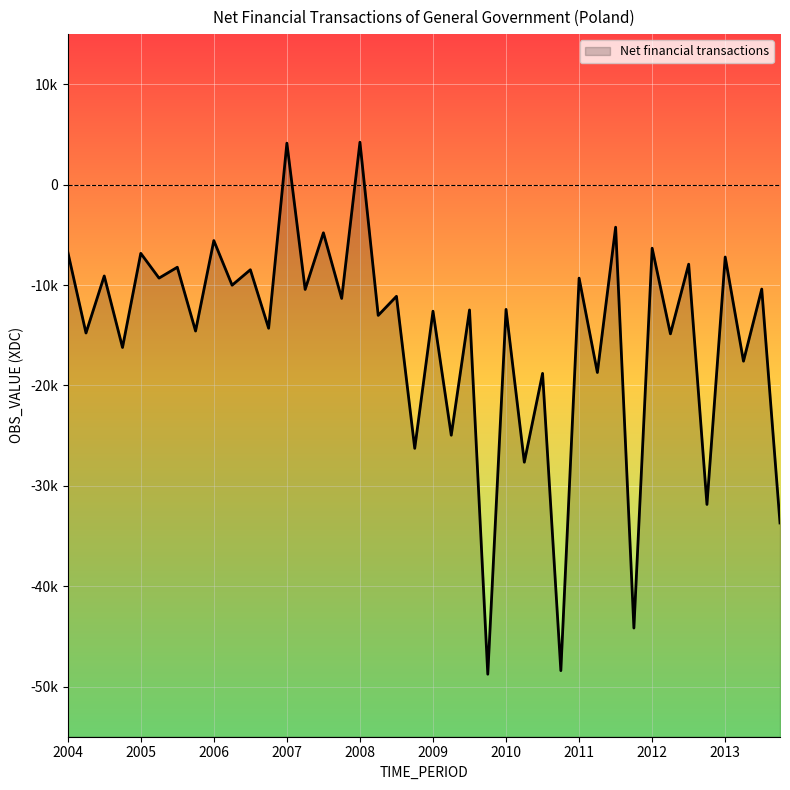

At which category does the data reach its first local valley?

2004-Q2